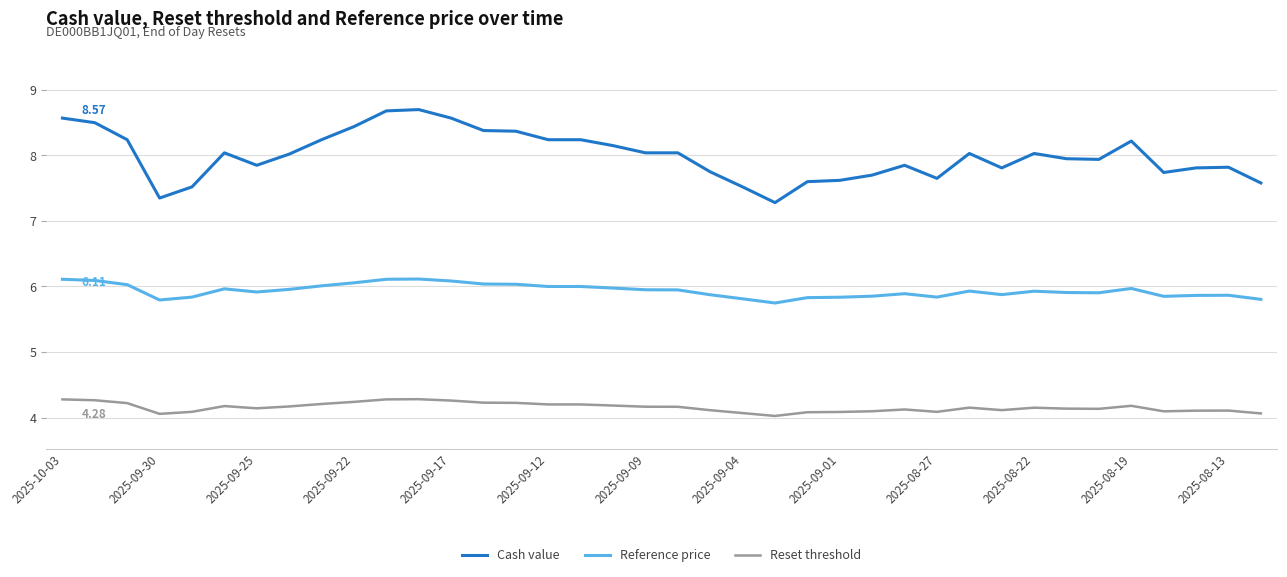

Rank the series by their maximum value, from lowest to highest.

Reset threshold, Reference price, Cash value